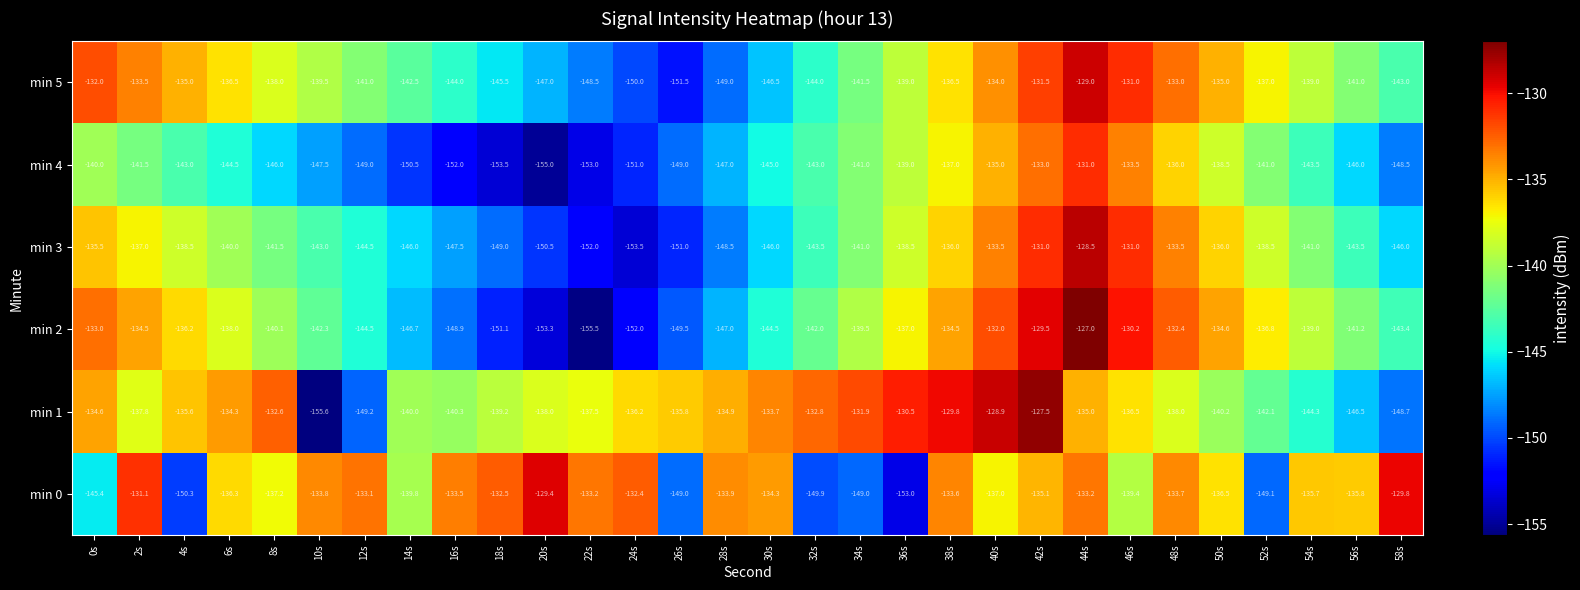

The value of min 4 at 32s is -143.0. True or false?

True